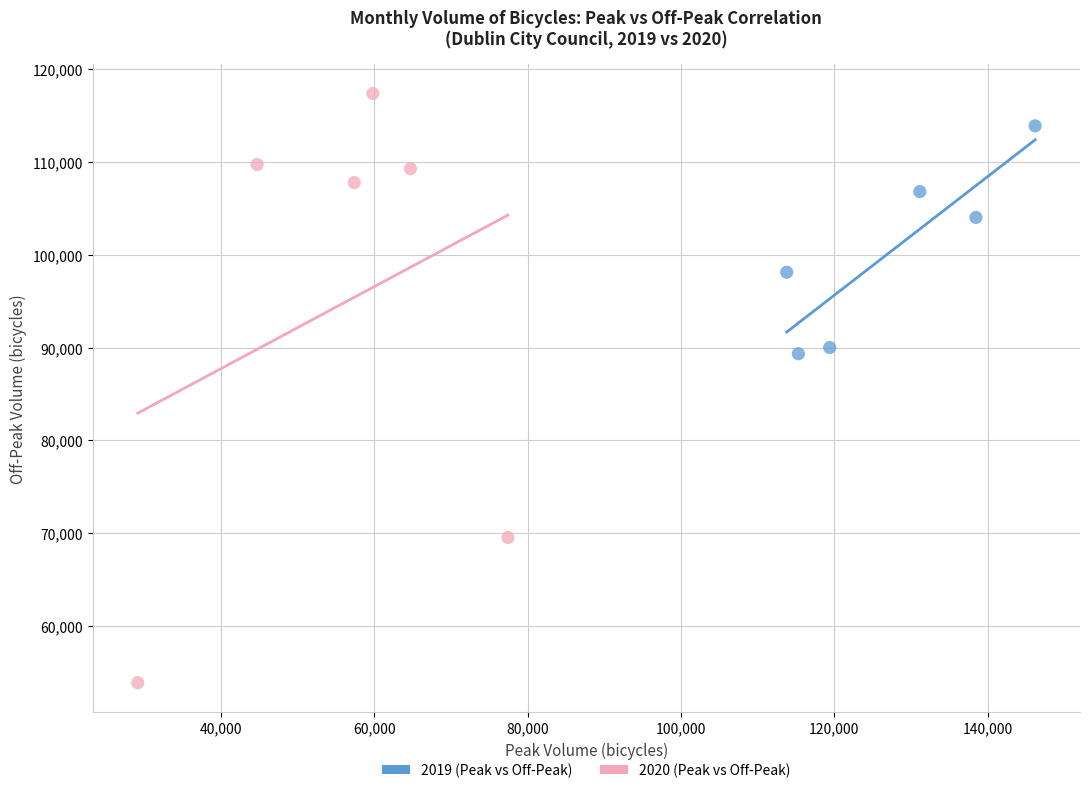

Which series has the largest Y range (max minus min)?

2020 (Peak vs Off-Peak)